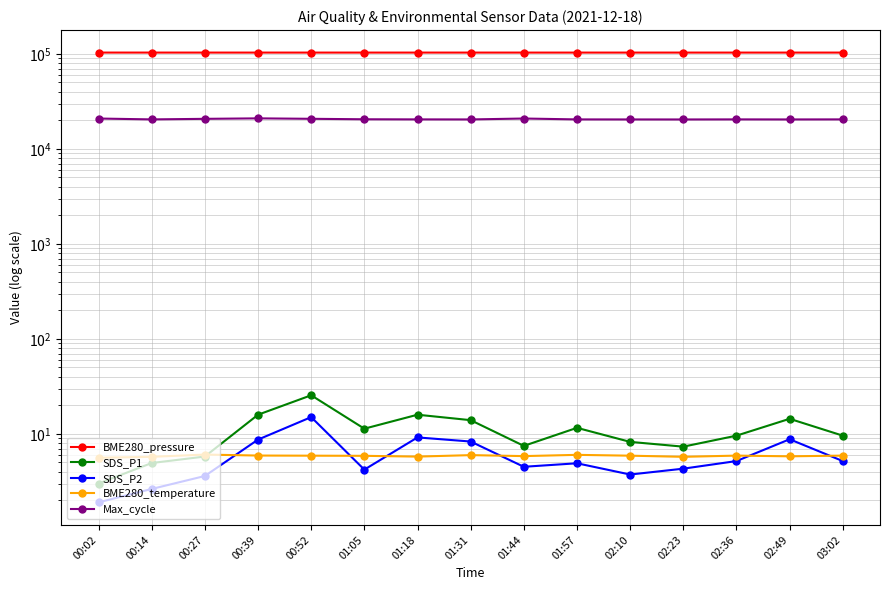

Which has a higher value, 00:52 or 00:39?

00:39